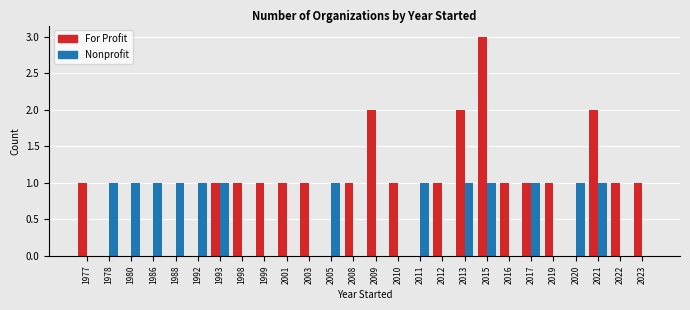

At which category does the chart reach its peak across all series?

2015